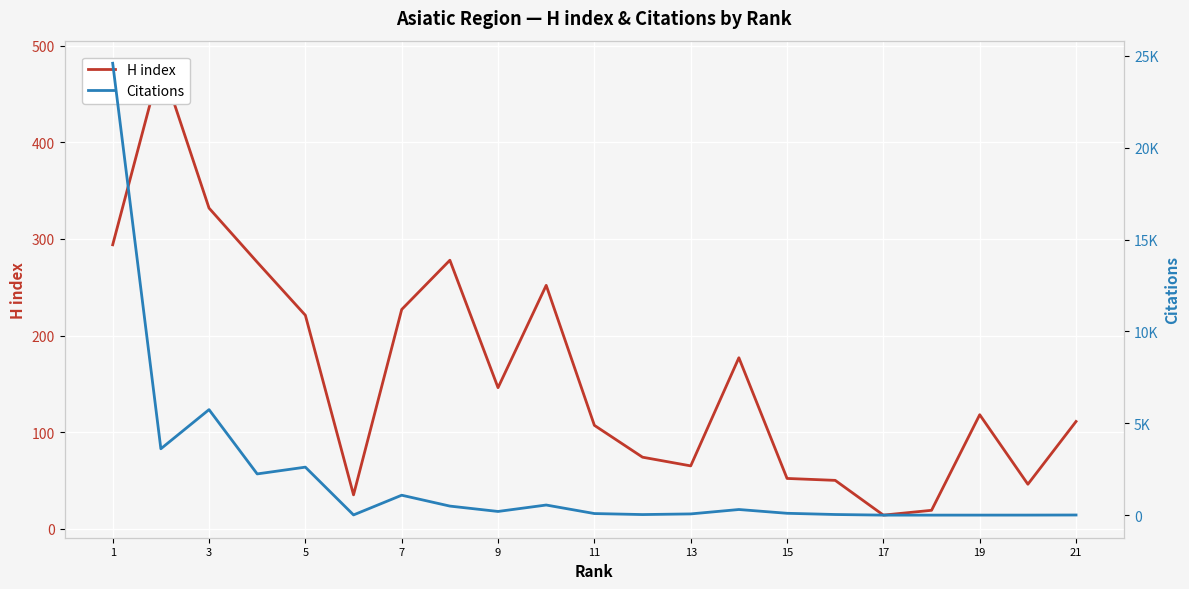

What is the maximum value shown in the chart?

24596